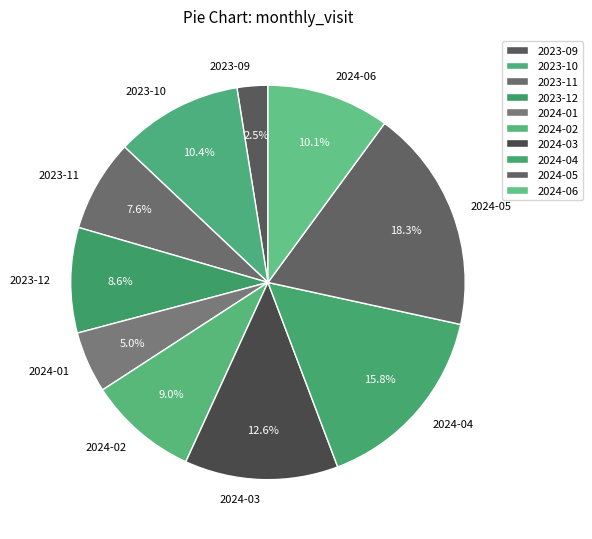

Does 2024-06 represent more than half of the total?

No